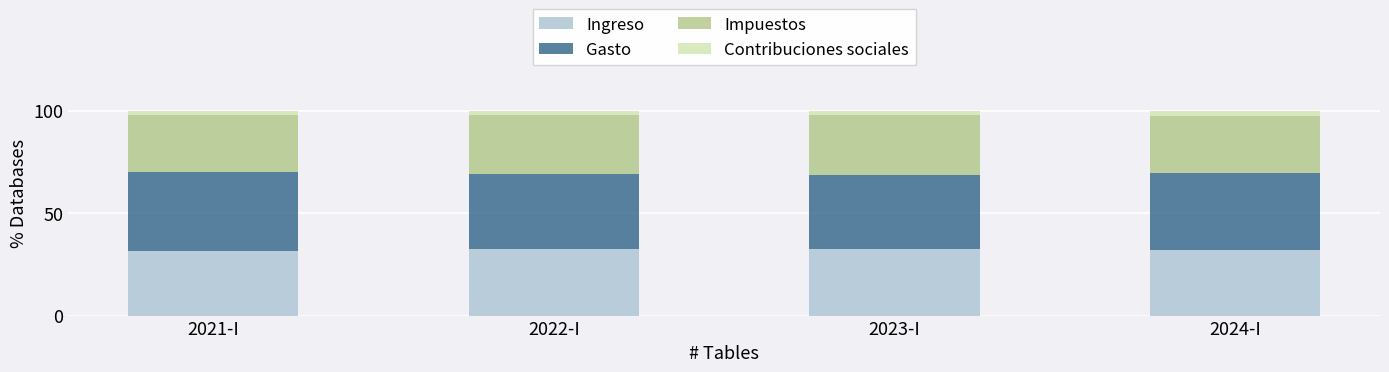

What is the lowest value of the Ingreso series?

31.4